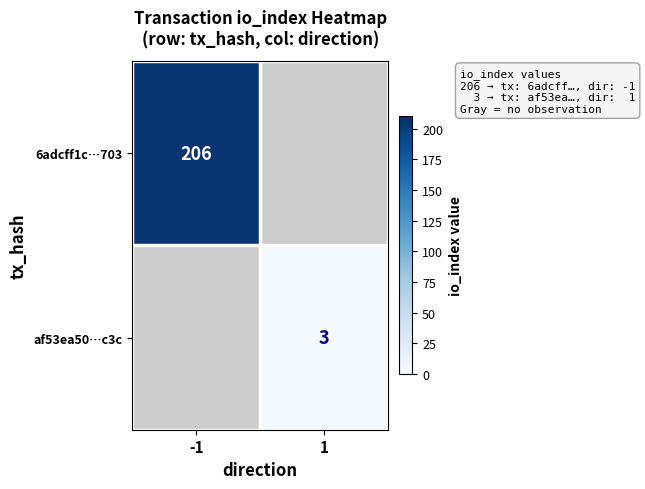

Is the value of 6adcff1c…703 at -1 greater than the value of af53ea50…c3c at 1?

Yes